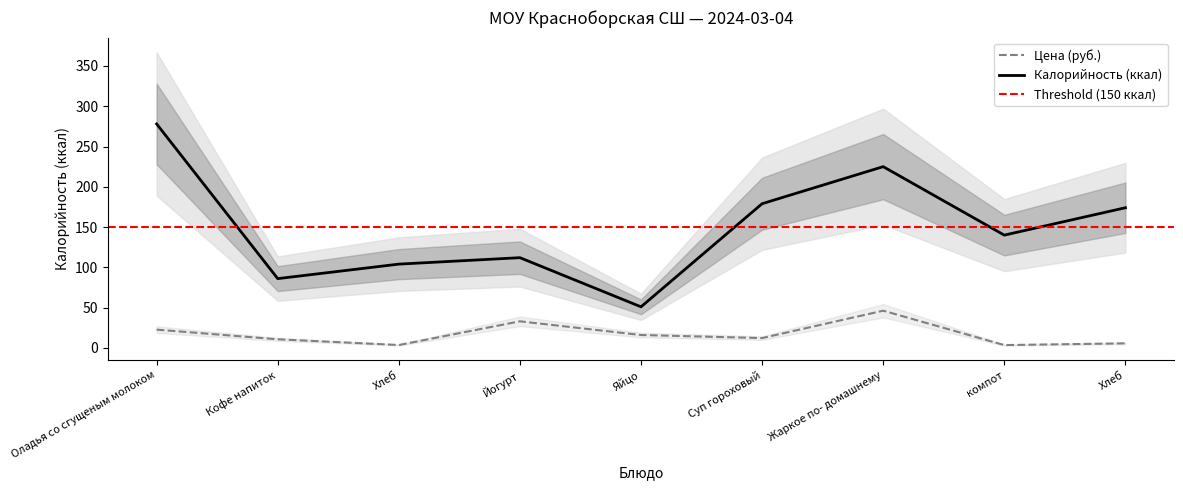

At which category does Цена reach its first local peak?

Йогурт